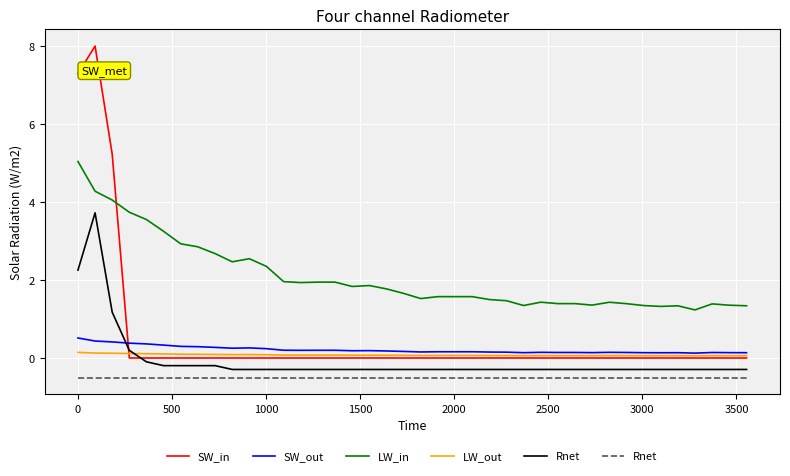

Which series ends up on top after the final intersection of SW_in and LW_in?

LW_in